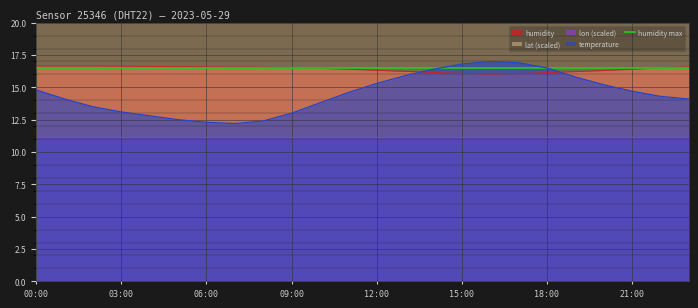

What is the sum of the humidity values at 00:00 and 01:00?

33.3